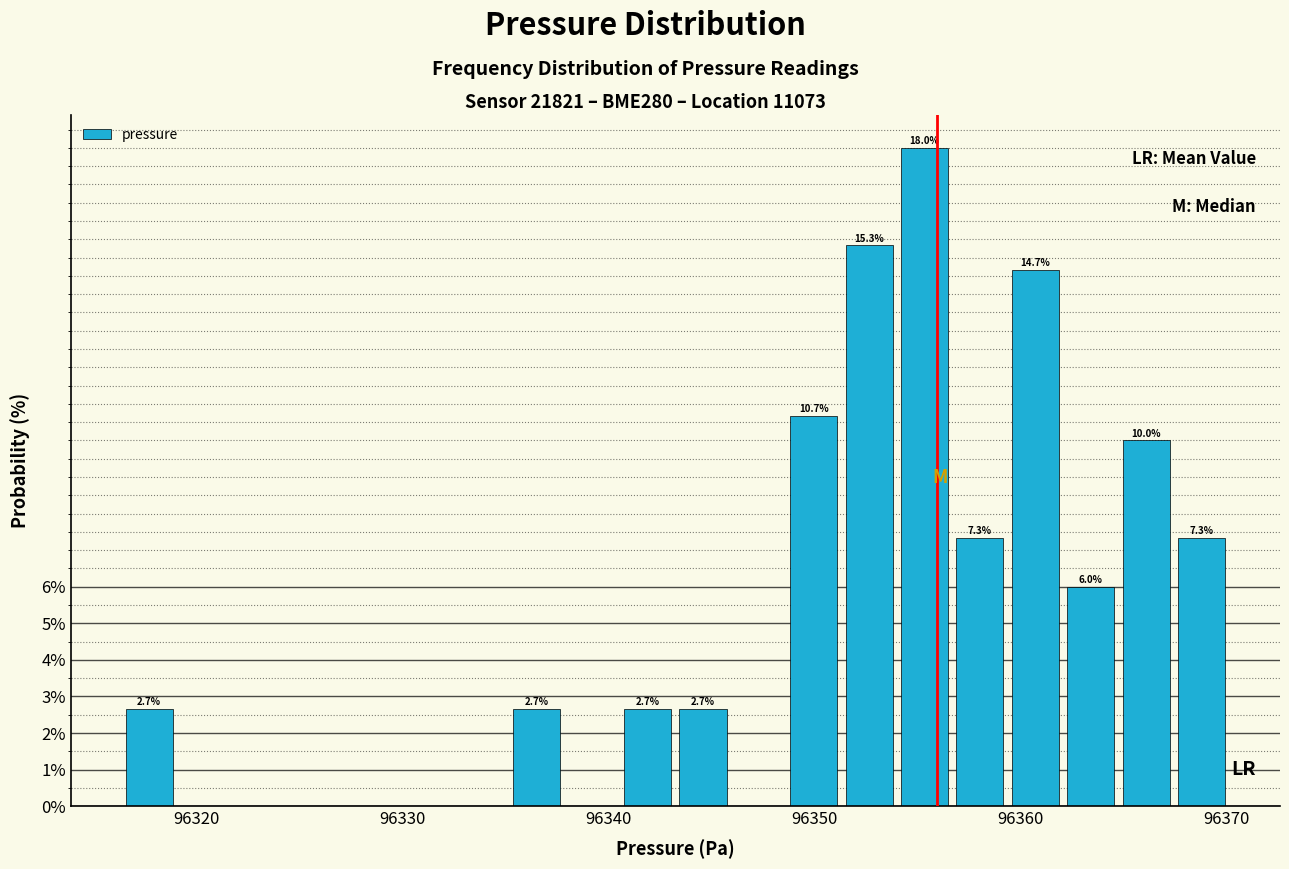

Read against the x-axis, roughly where is the centre of the tallest bar?

96355